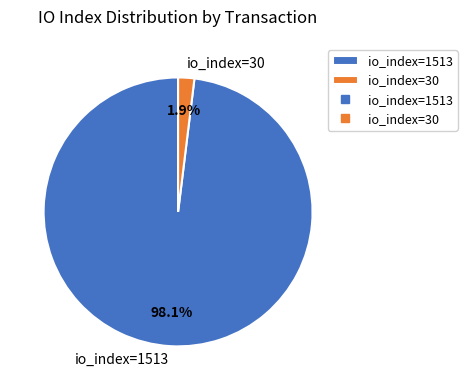

What percentage is NOT represented by io_index=1513?

1.9%